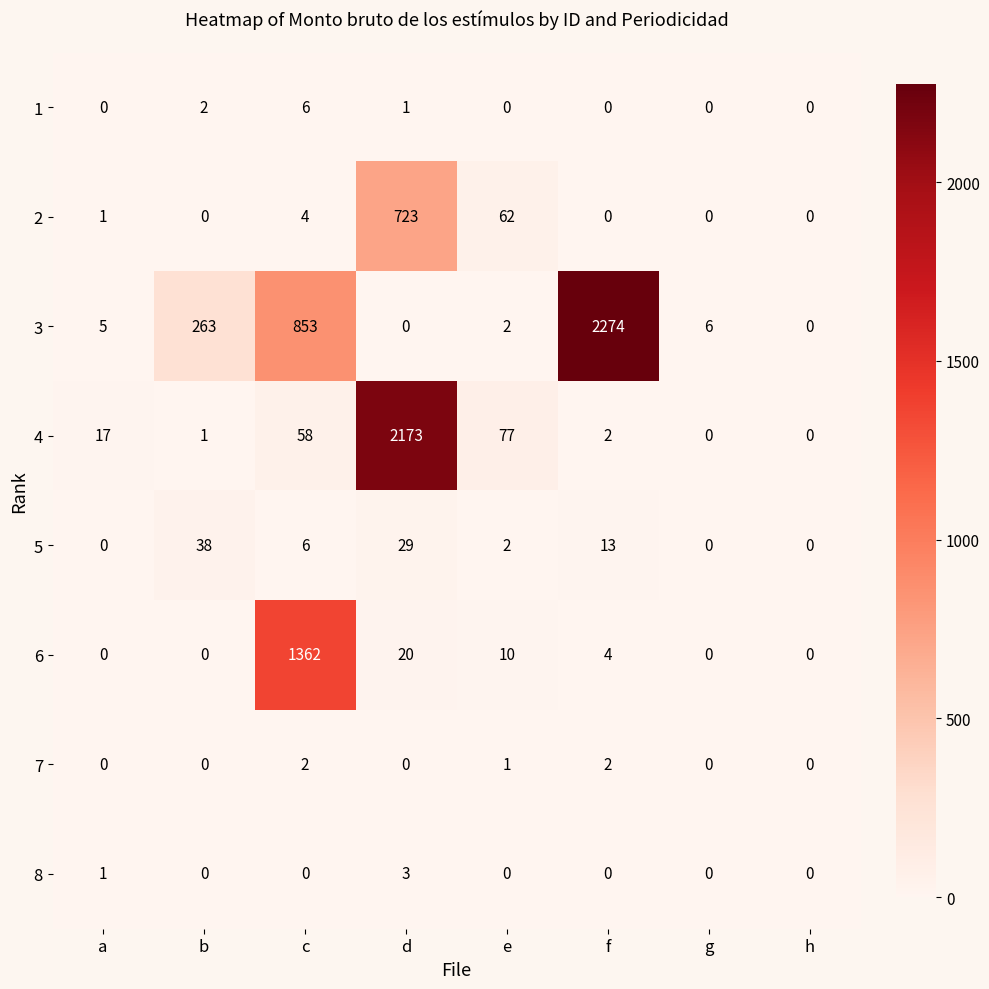

At which category does the chart reach its peak across all series?

f